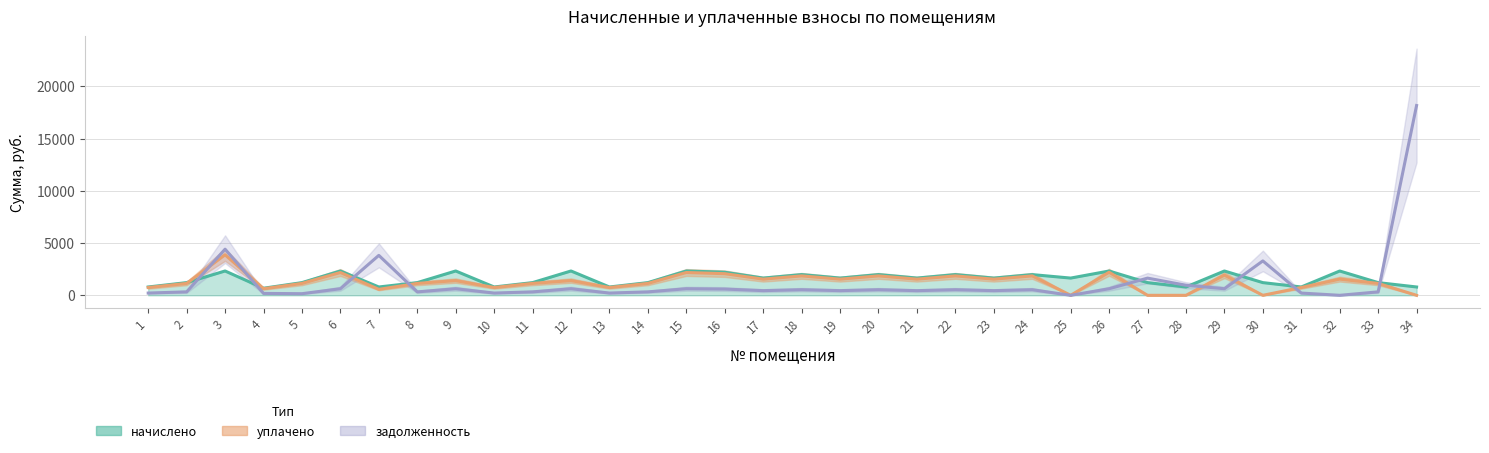

What is the spread (max minus min) of values at 18?

1445.5